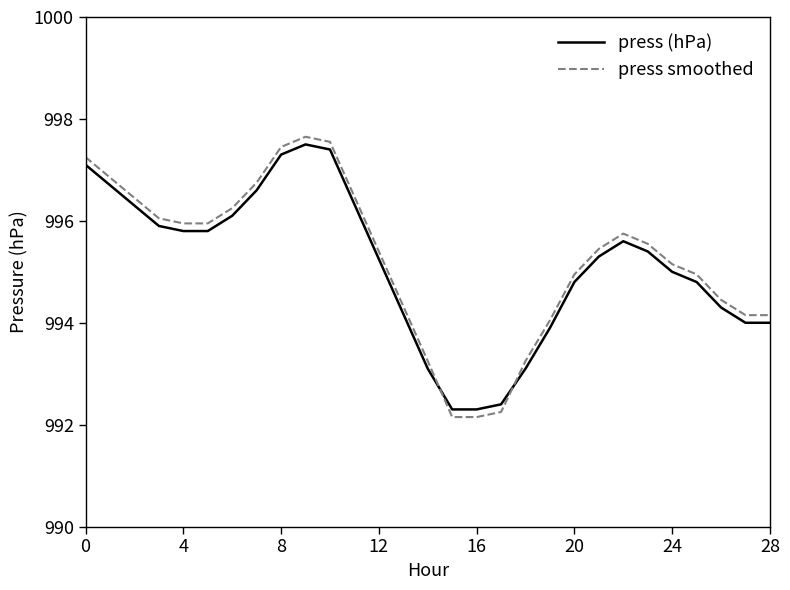

Which series has the largest range (max minus min)?

press smoothed